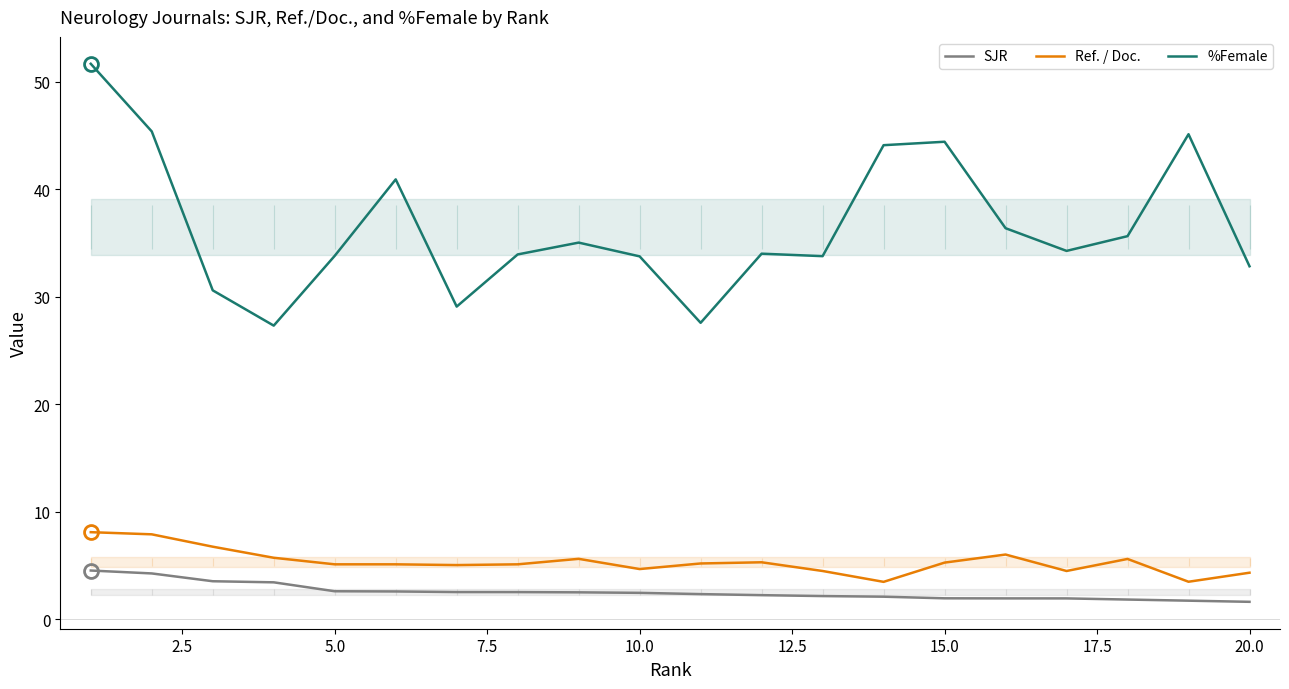

How many lines are shown in the chart?

3